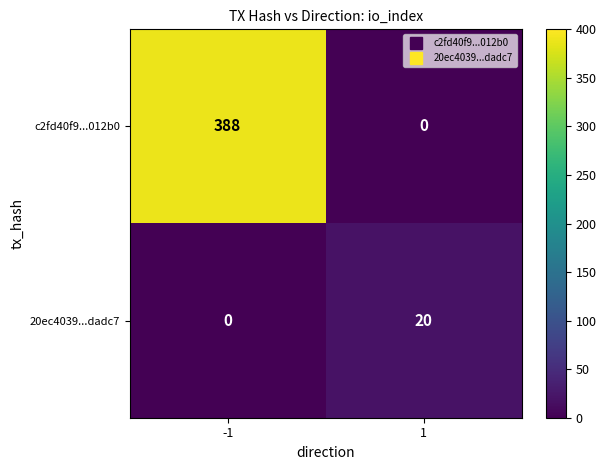

Reading left to right, extract all data points from this chart.

c2fd40f9...012b0: 388	0
20ec4039...dadc7: 0	20